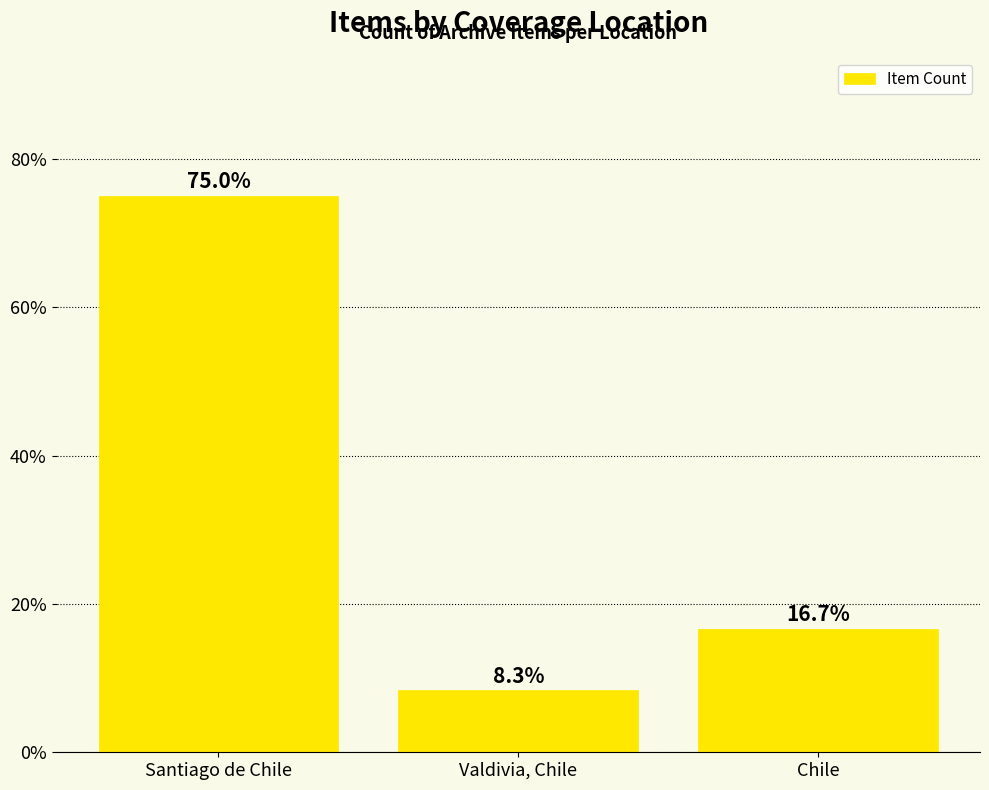

What is the minimum value shown in the chart?

8.3